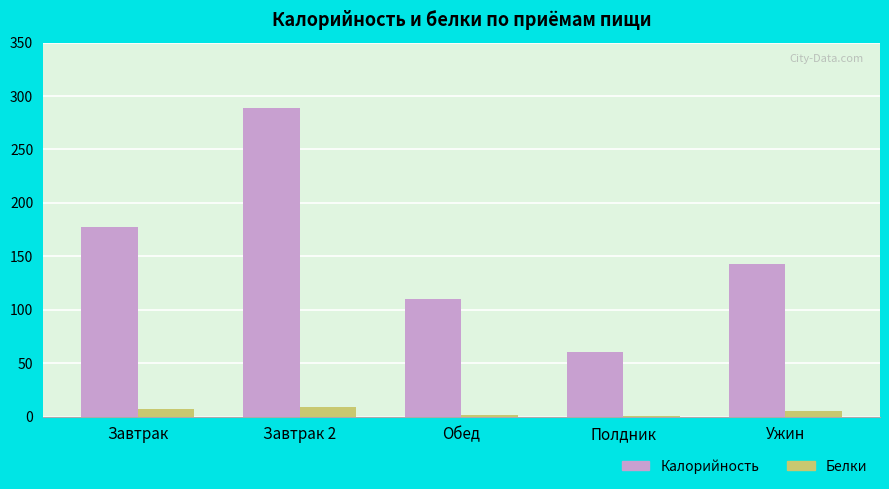

What is the approximate value of Калорийность at Завтрак?

177.0